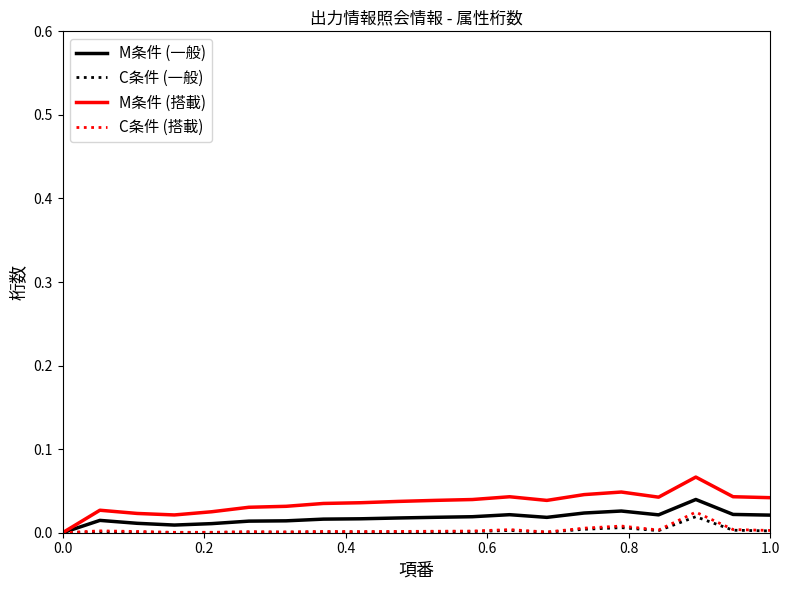

Which series has the widest spread of values?

M条件 (搭載)